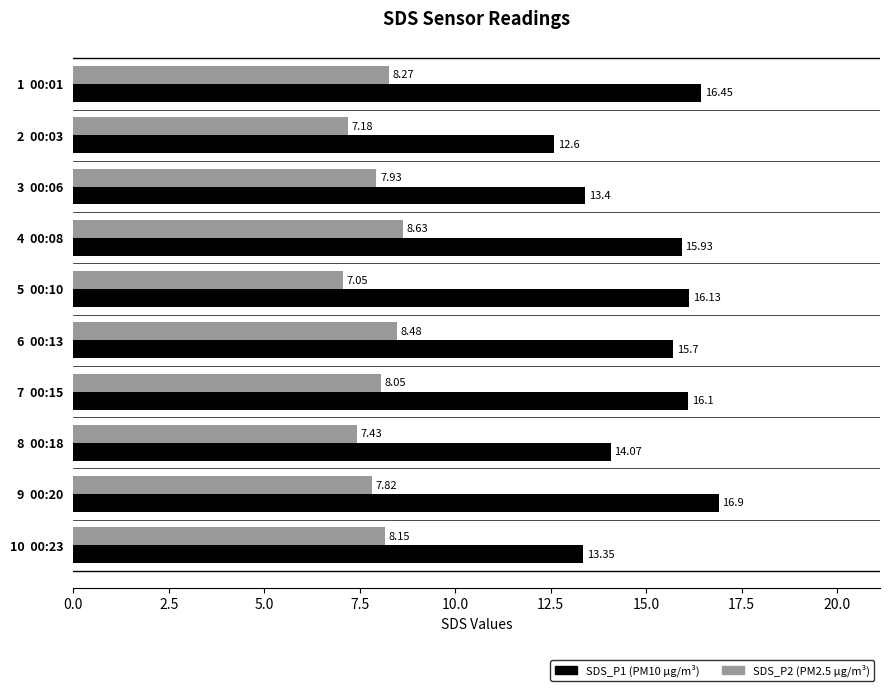

What is the total value across all series at 9  00:20?

24.7